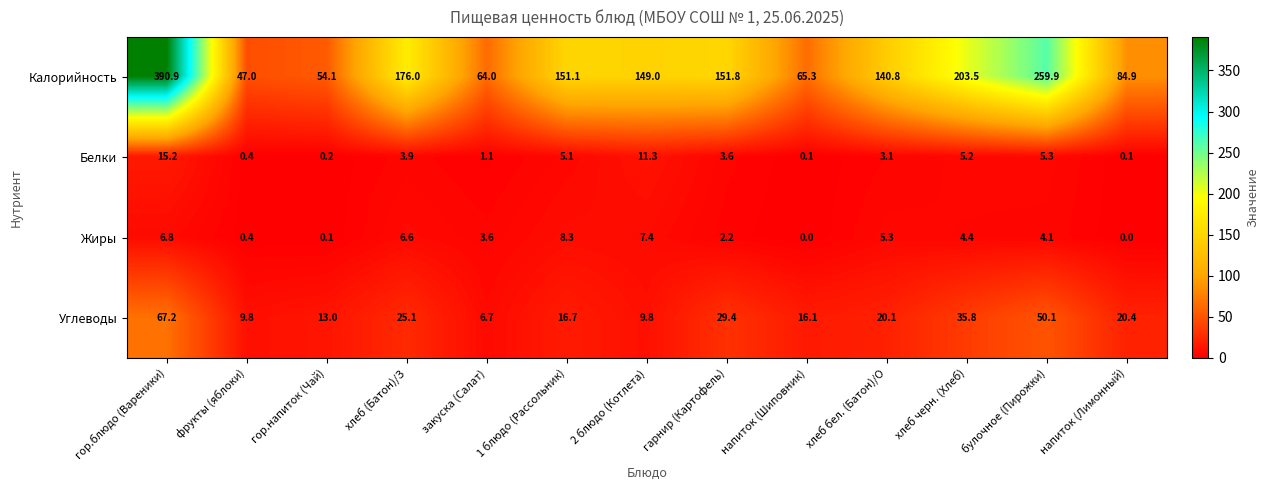

At which category does the chart reach its peak across all series?

гор.блюдо (Вареники)